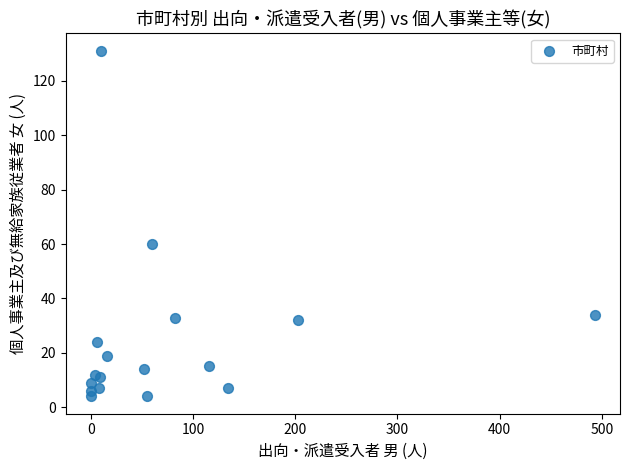

What Y value in the scatter plot is closest to 67?

60